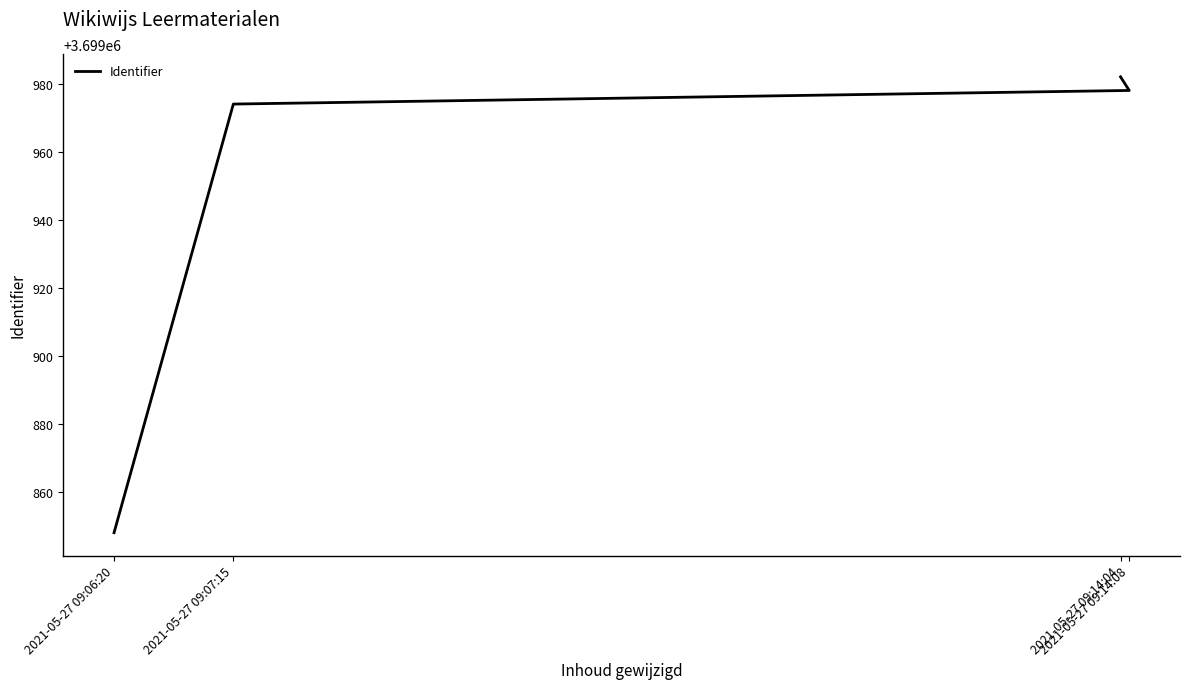

How many distinct data groups are displayed?

1